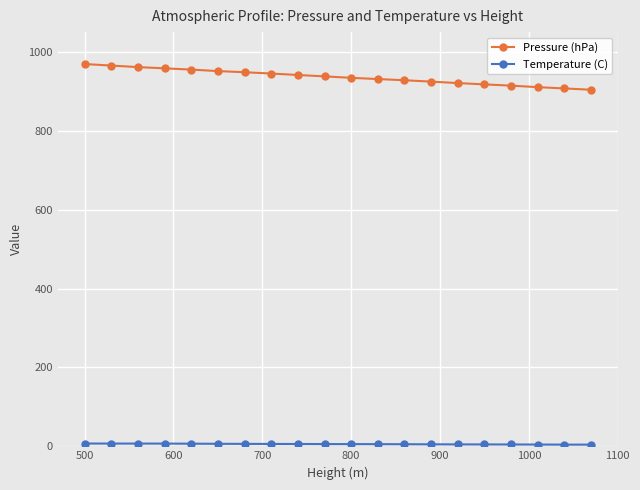

Which series has the largest total across all categories?

Pressure (hPa)